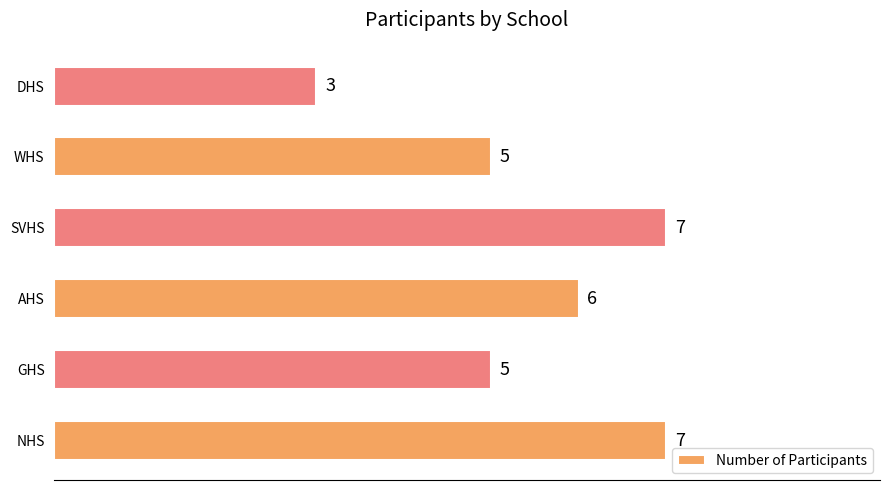

What is the ratio of the value at SVHS to the value at WHS?

1.4